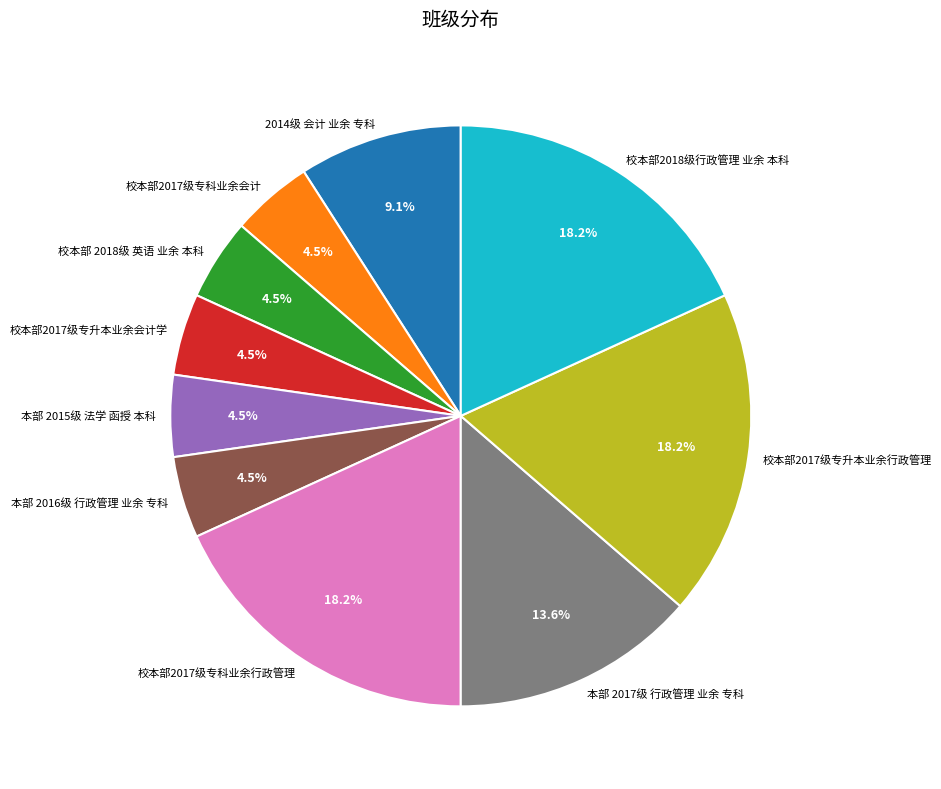

To the nearest percent, what is the difference between the 校本部2017级专升本业余会计学 and 本部 2017级 行政管理 业余 专科 slice percentages?

9%